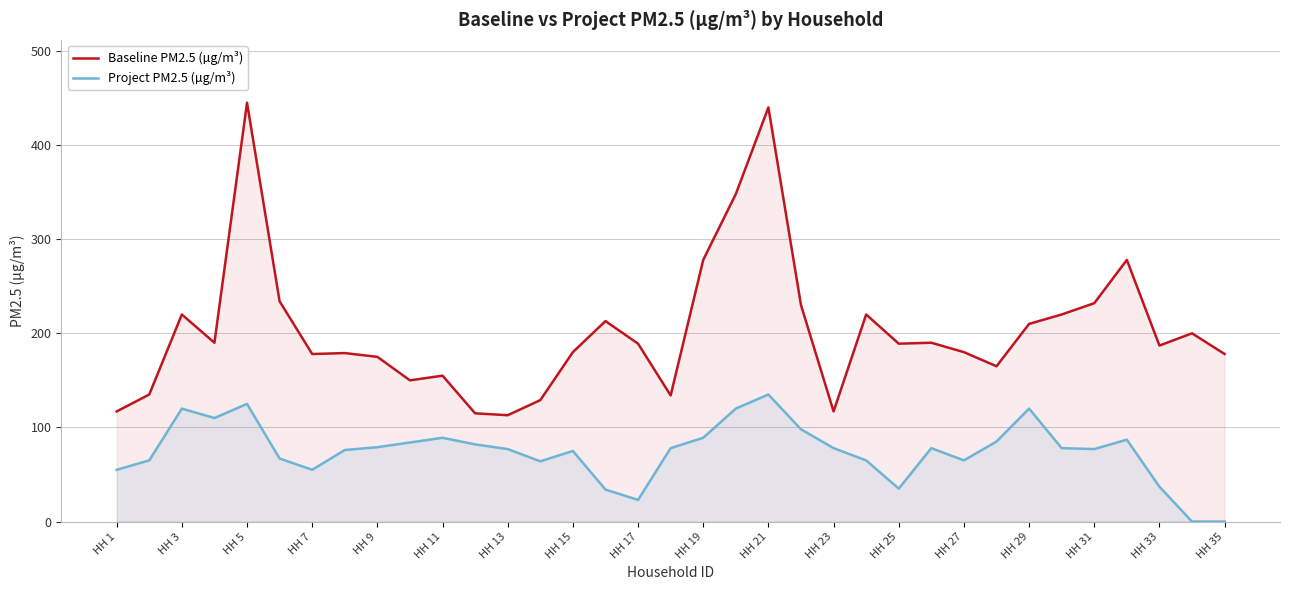

Rank the series by their maximum value, from highest to lowest.

Baseline PM2.5 (µg/m³), Project PM2.5 (µg/m³)